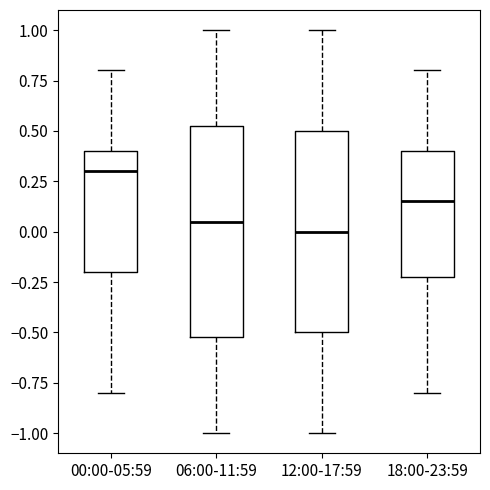

Reading left to right, read every box against the y-axis: the position of its median line, the range the box covers, and the ends of its whiskers. The values are not printed on the chart, so give them approximately, as read against the axis.

00:00-05:59: median 0.30, box -0.20 to 0.40, whiskers -0.80 to 0.80
06:00-11:59: median 0.05, box -0.50 to 0.55, whiskers -1.00 to 1.00
12:00-17:59: median 0.00, box -0.50 to 0.50, whiskers -1.00 to 1.00
18:00-23:59: median 0.15, box -0.20 to 0.40, whiskers -0.80 to 0.80